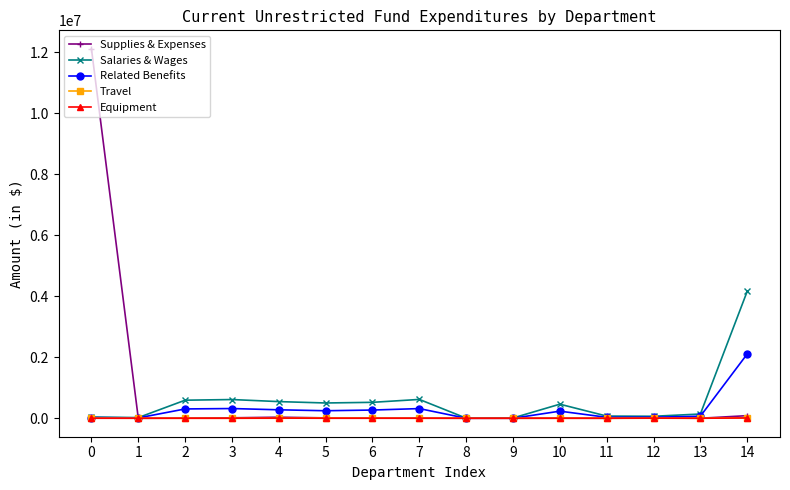

Which series has the widest spread of values?

Supplies & Expenses